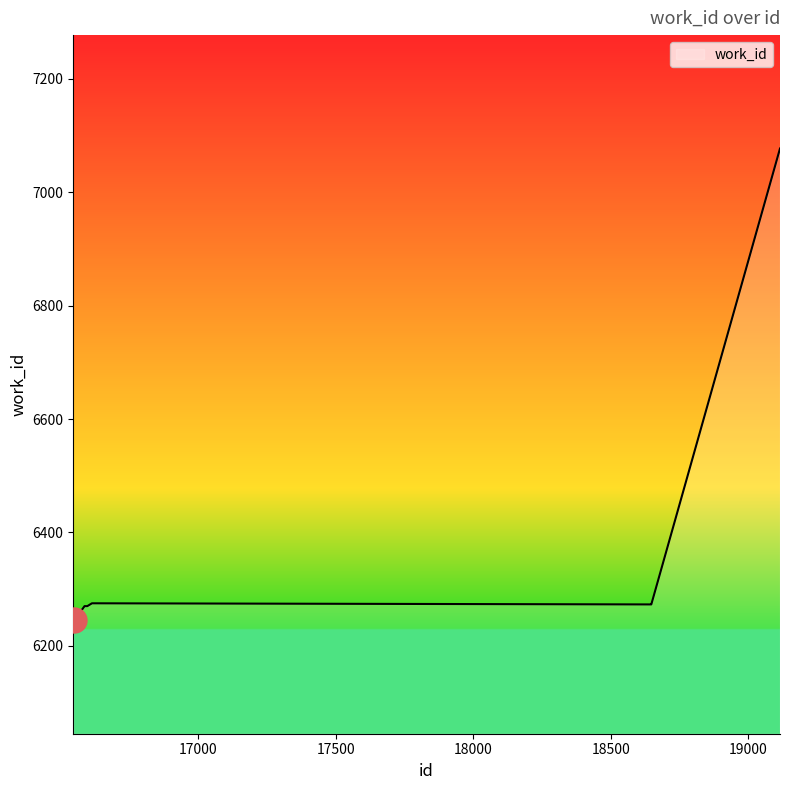

What is the maximum value shown in the chart?

7077